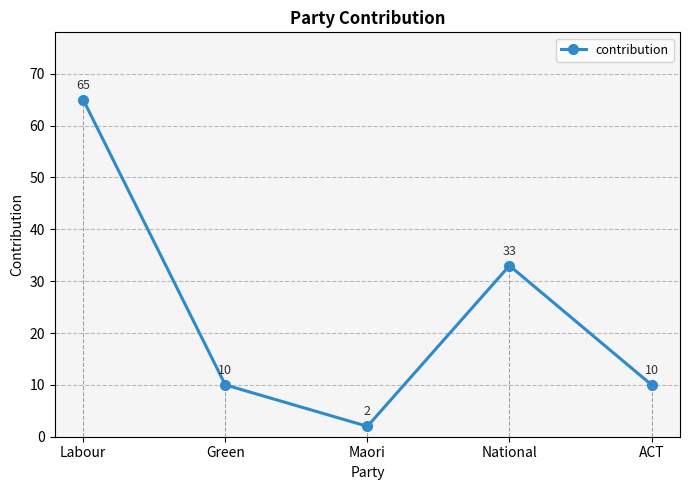

What is the average value?

24